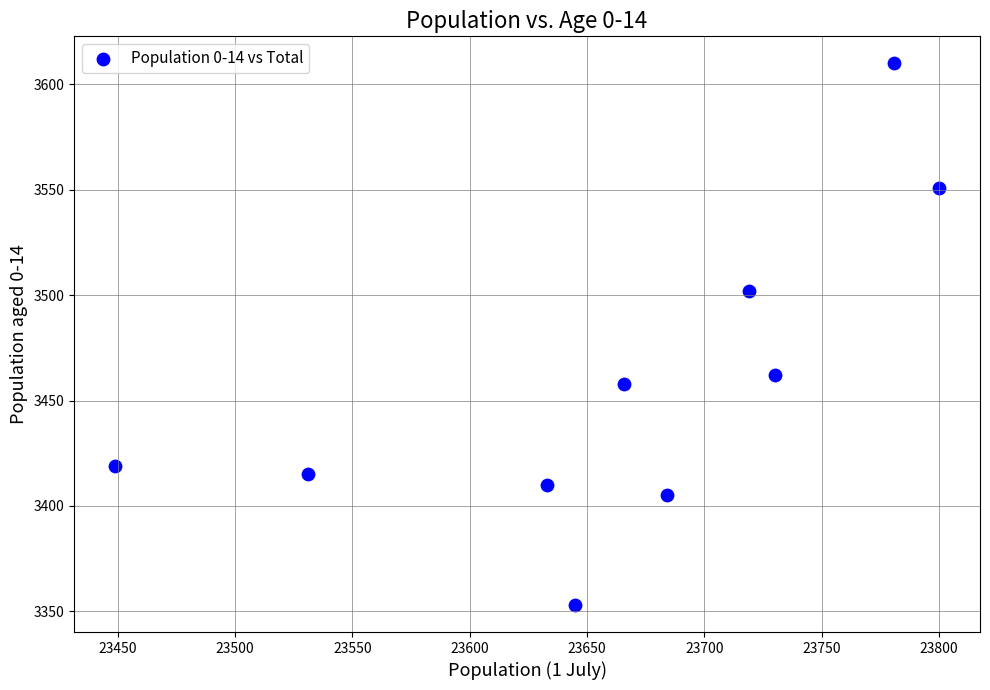

What is the range of X values (max minus min)?

351